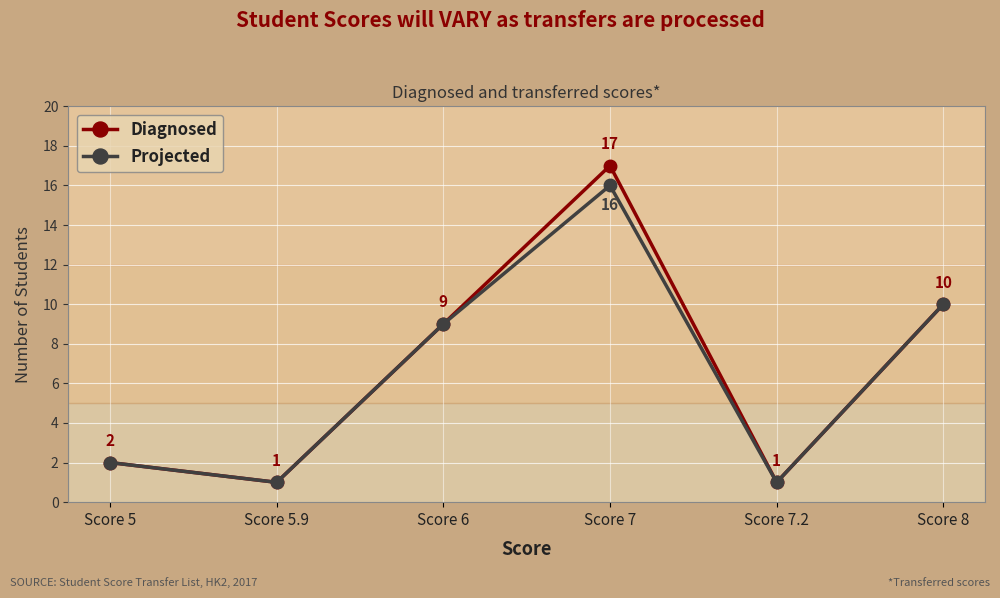

The value of Diagnosed at Score 6 is 9. True or false?

True